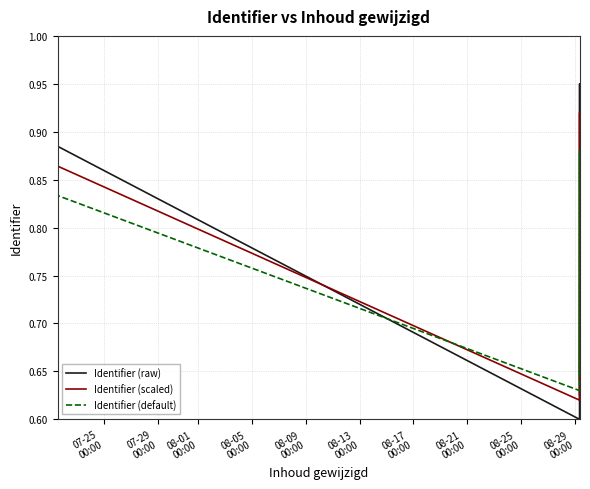

How many categories are shown in the chart?

11